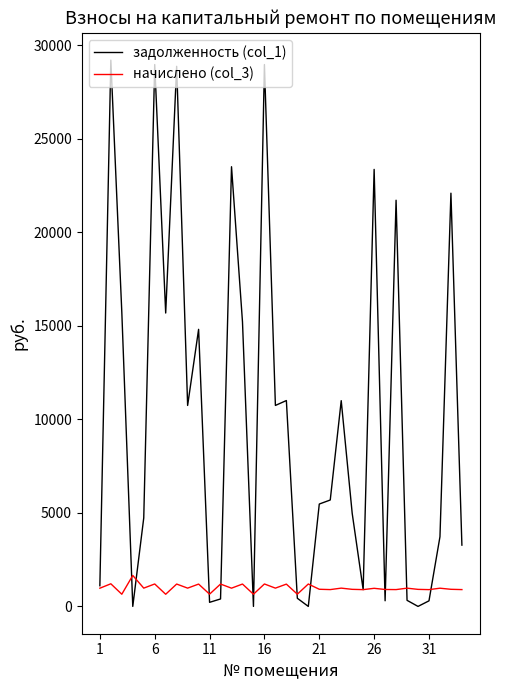

What is the average value of the начислено (col_3) series?

985.6